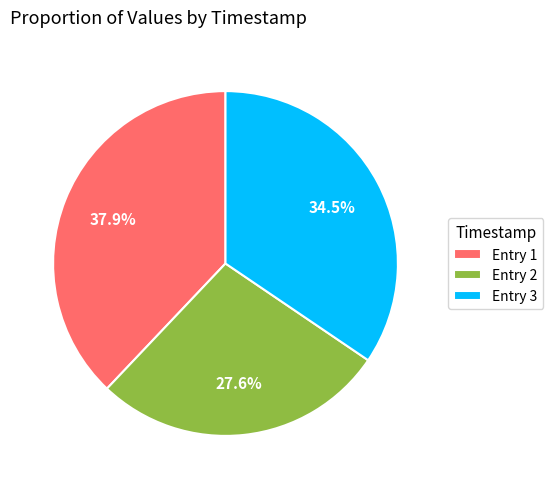

How many slices are in this pie chart?

3